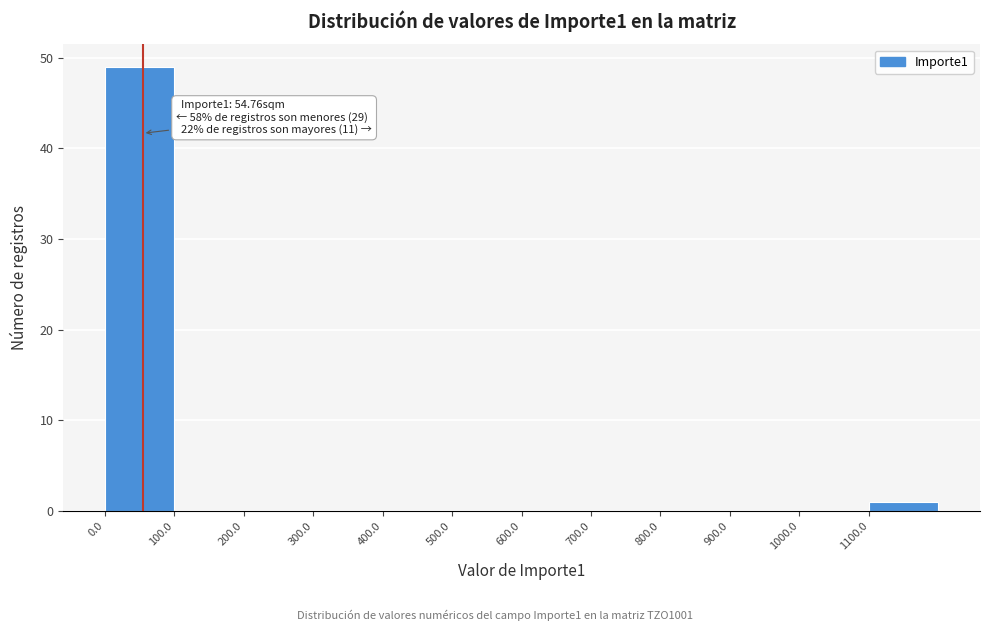

Which range on the x-axis has the tallest bar?

0 to 100